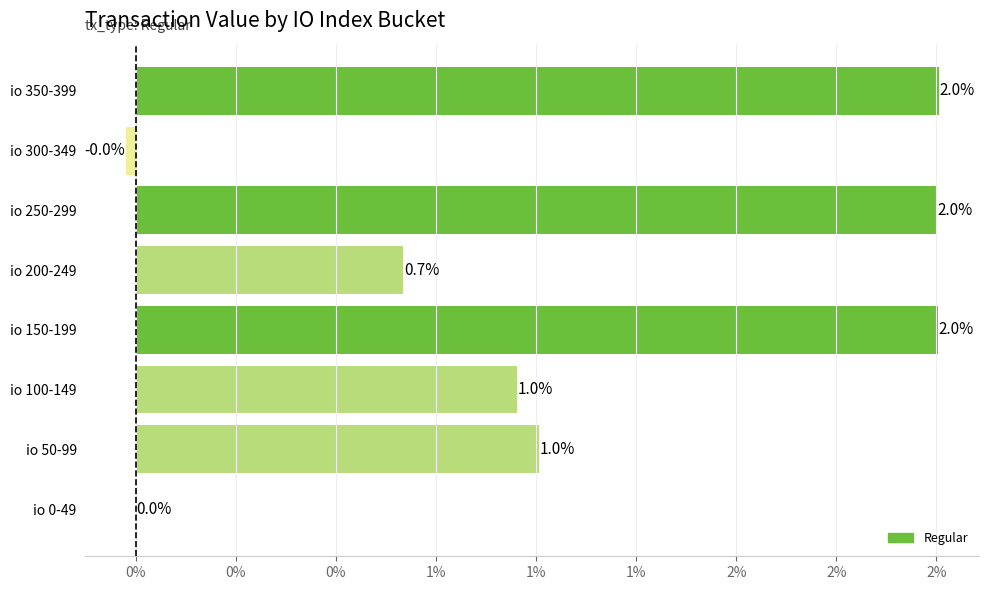

Are the bars grouped side by side (vs. stacked)?

No